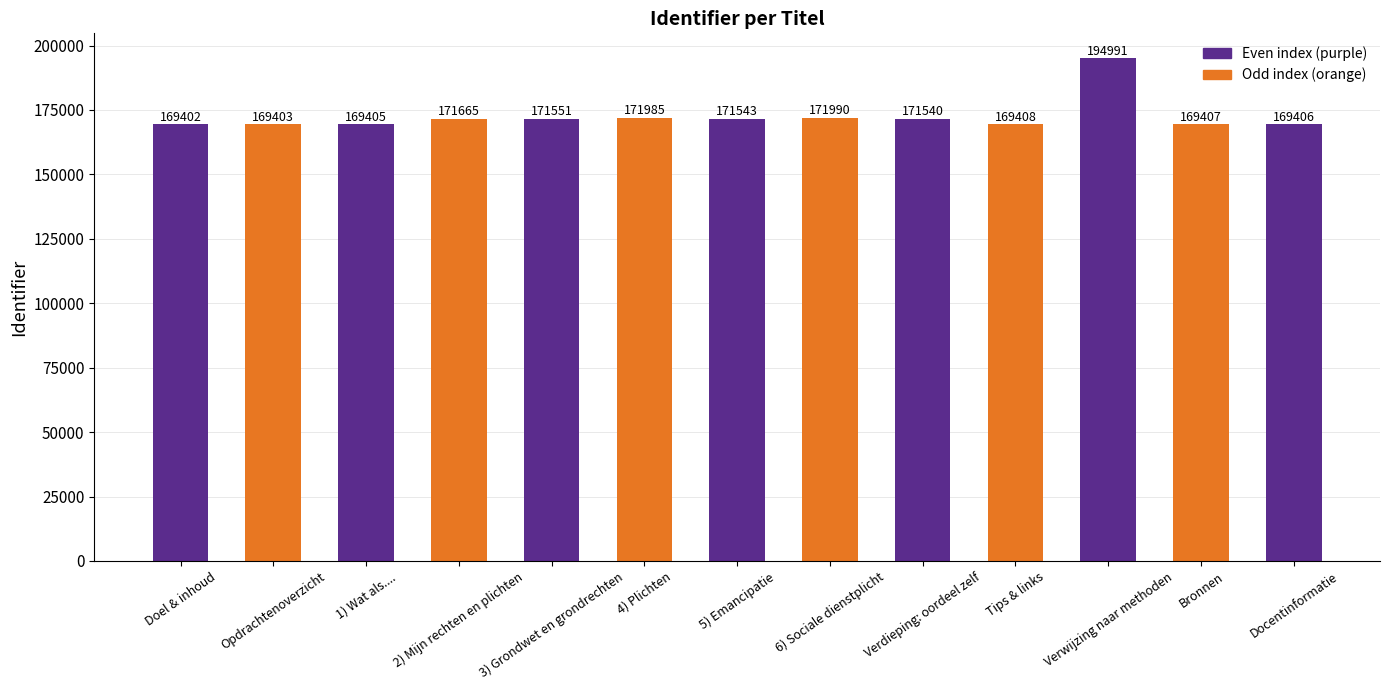

Reading right to left, list all the values displayed in this chart.

169406	169407	194991	169408	171540	171990	171543	171985	171551	171665	169405	169403	169402